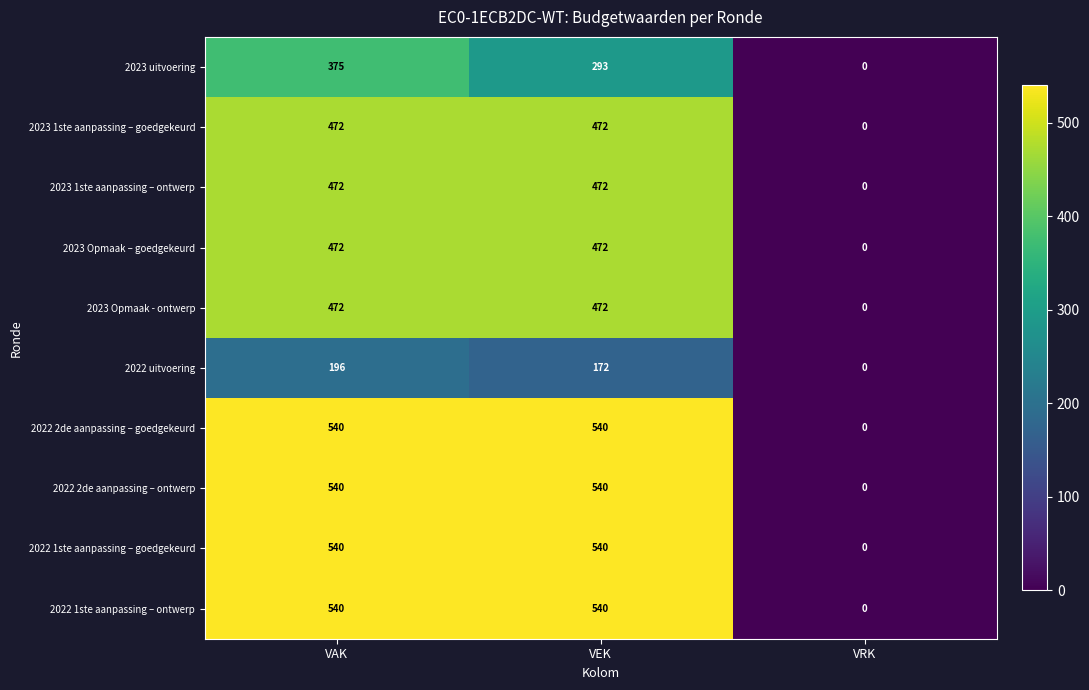

Rank the categories by 2023 uitvoering value from lowest to highest.

VRK, VEK, VAK